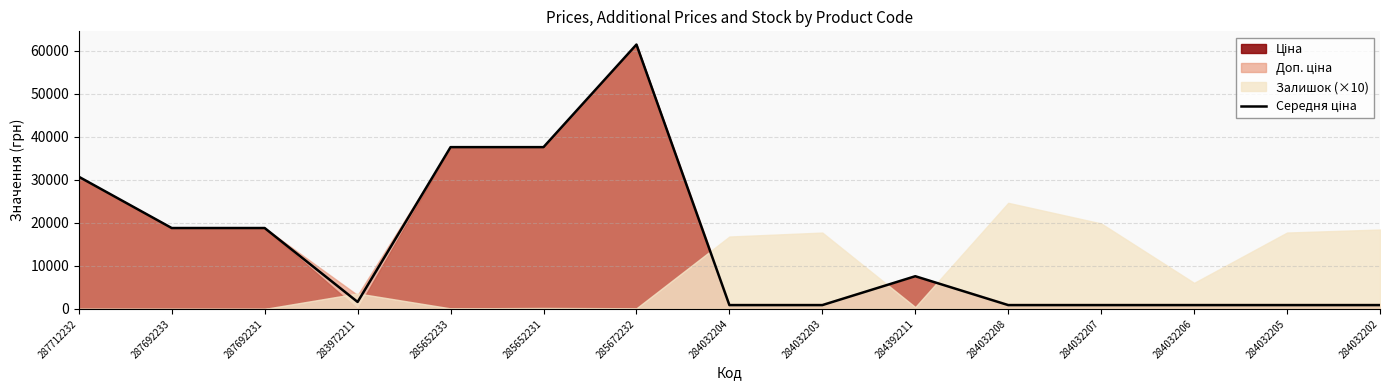

Reading left to right, transcribe all the data shown in this chart.

287712232=30717.1	287692233=18796.8	287692231=18796.8	283972211=1618.5	285652233=37593.6	285652231=37593.6	285672232=61434.3	284032204=887.2	284032203=887.2	284392211=7596.5	284032208=887.2	284032207=887.2	284032206=887.2	284032205=887.2	284032202=887.2